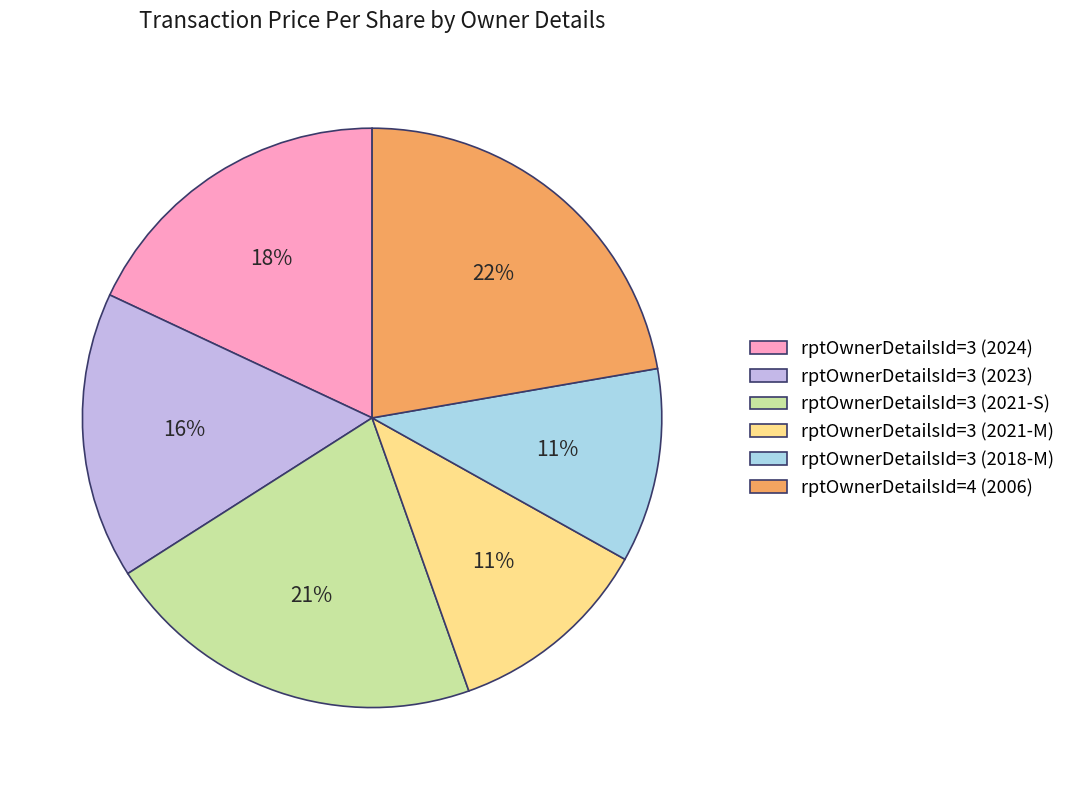

Is there any slice that represents more than half of the pie?

No